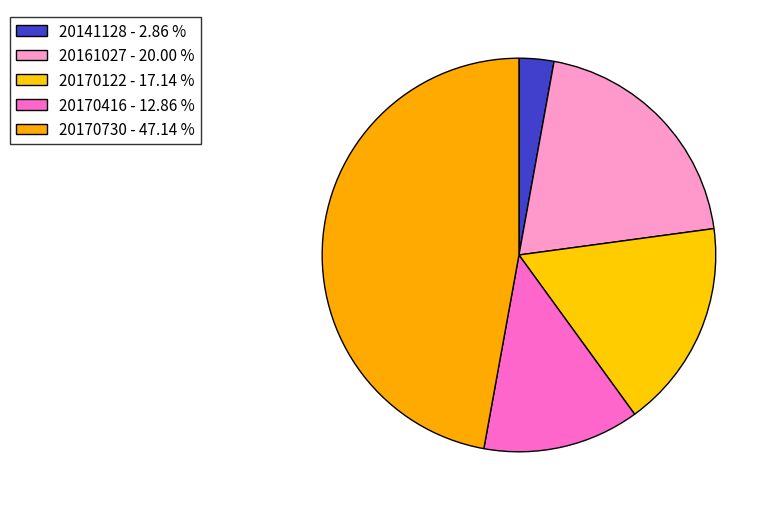

Which category has the smallest portion of the pie?

20141128